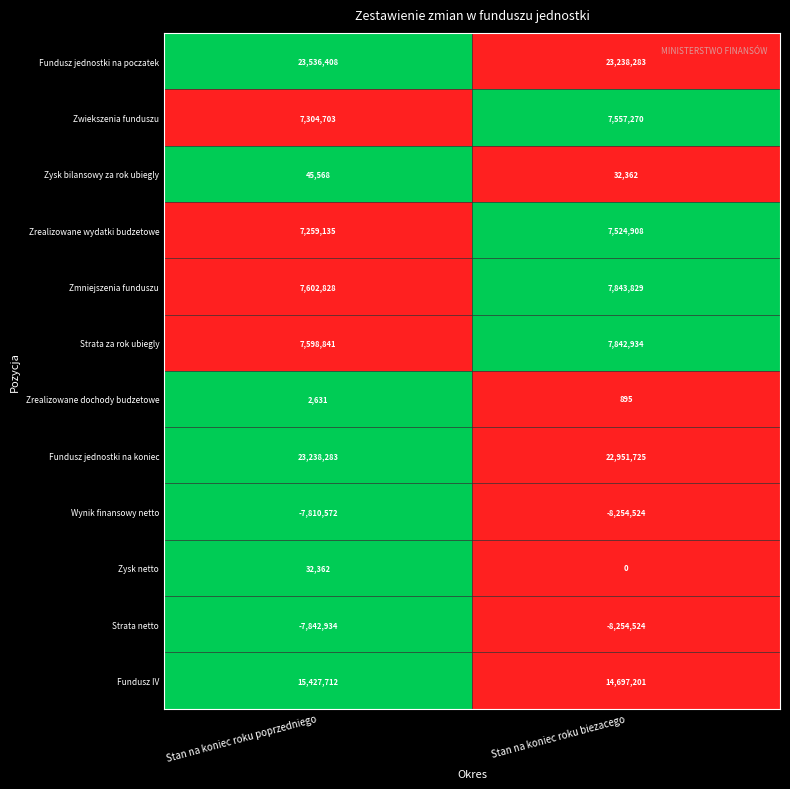

Which category has the lowest value across all series?

Stan na koniec roku biezacego